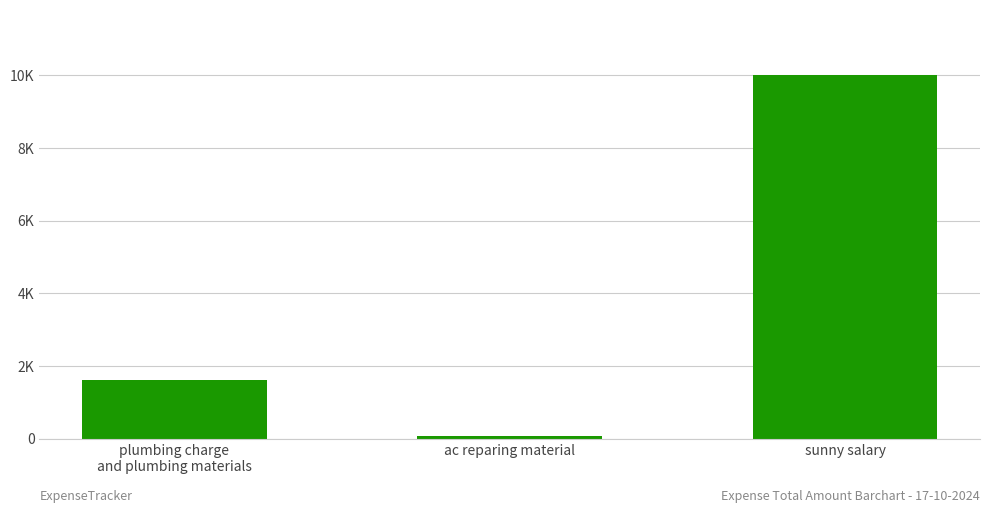

Does the chart contain any negative values?

No